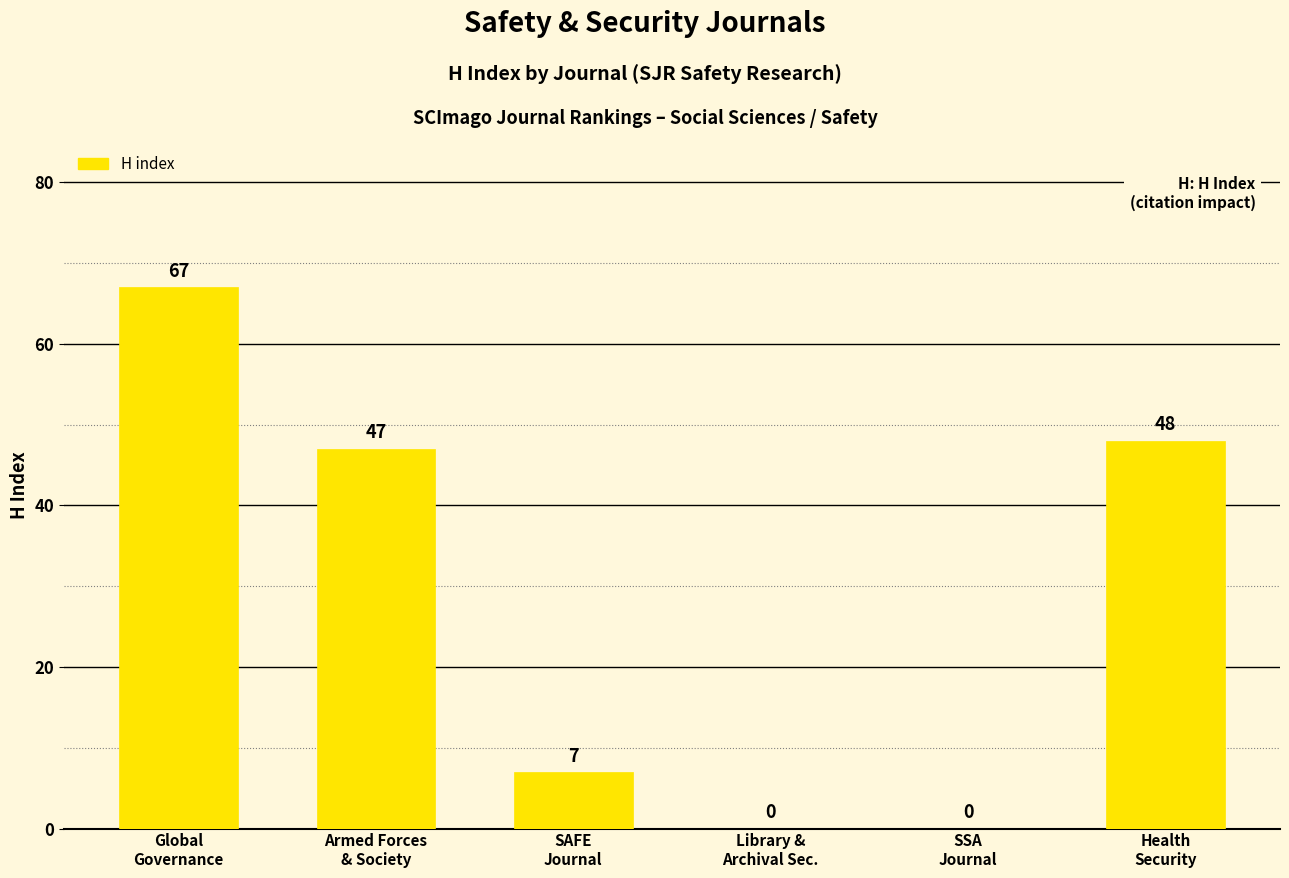

Reading left to right, list all the values displayed in this chart.

67	47	7	0	0	48